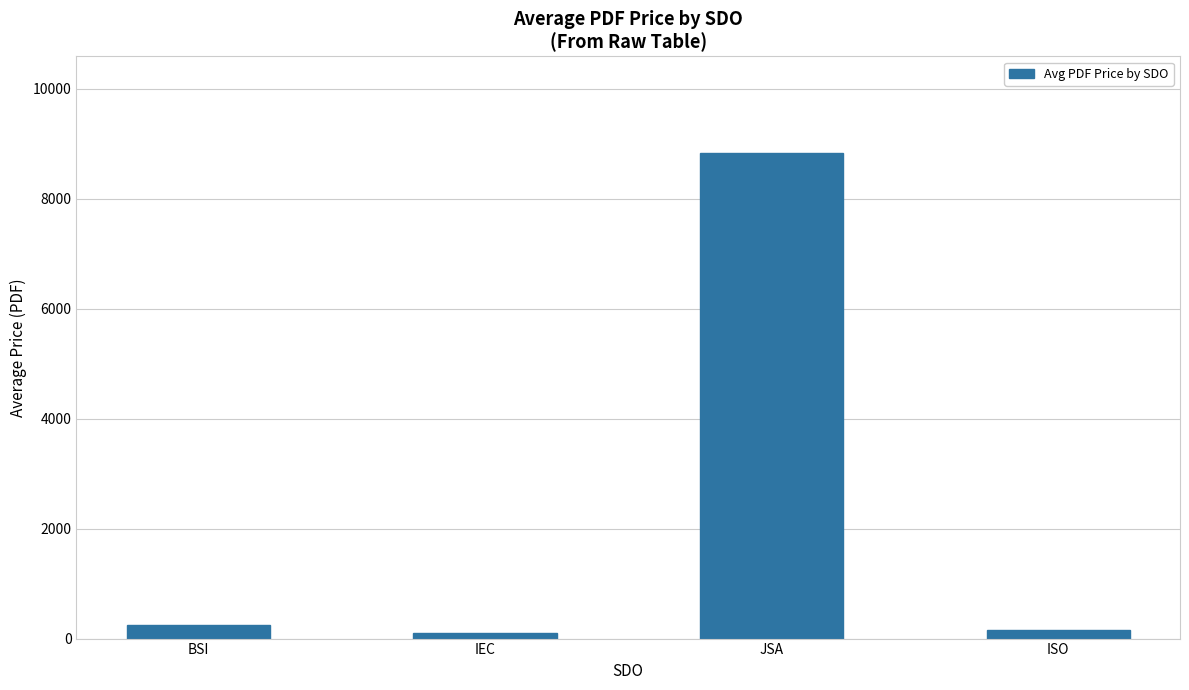

Approximately how many times larger is the value at JSA compared to IEC?

93.5